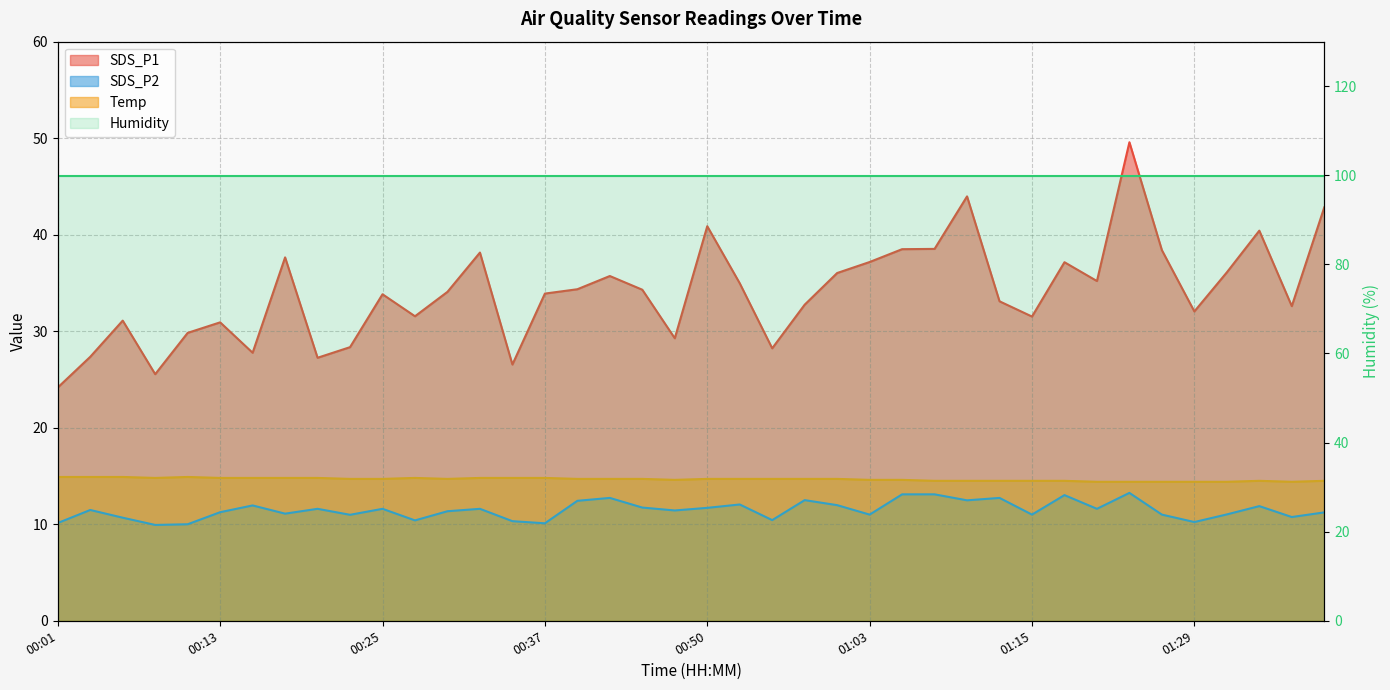

True or false: SDS_P1 and SDS_P2 intersect in this chart.

False